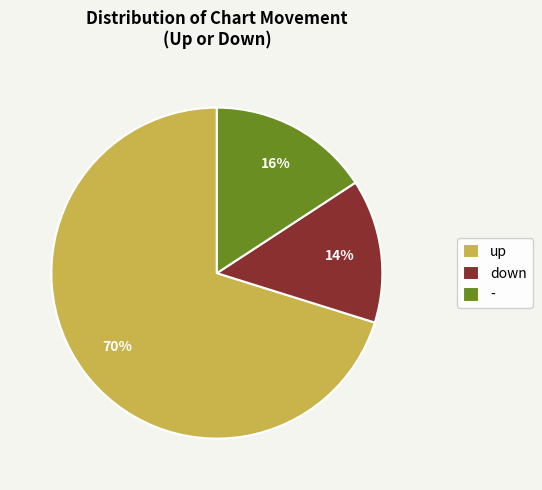

Rank the categories by value from highest to lowest.

up, -, down